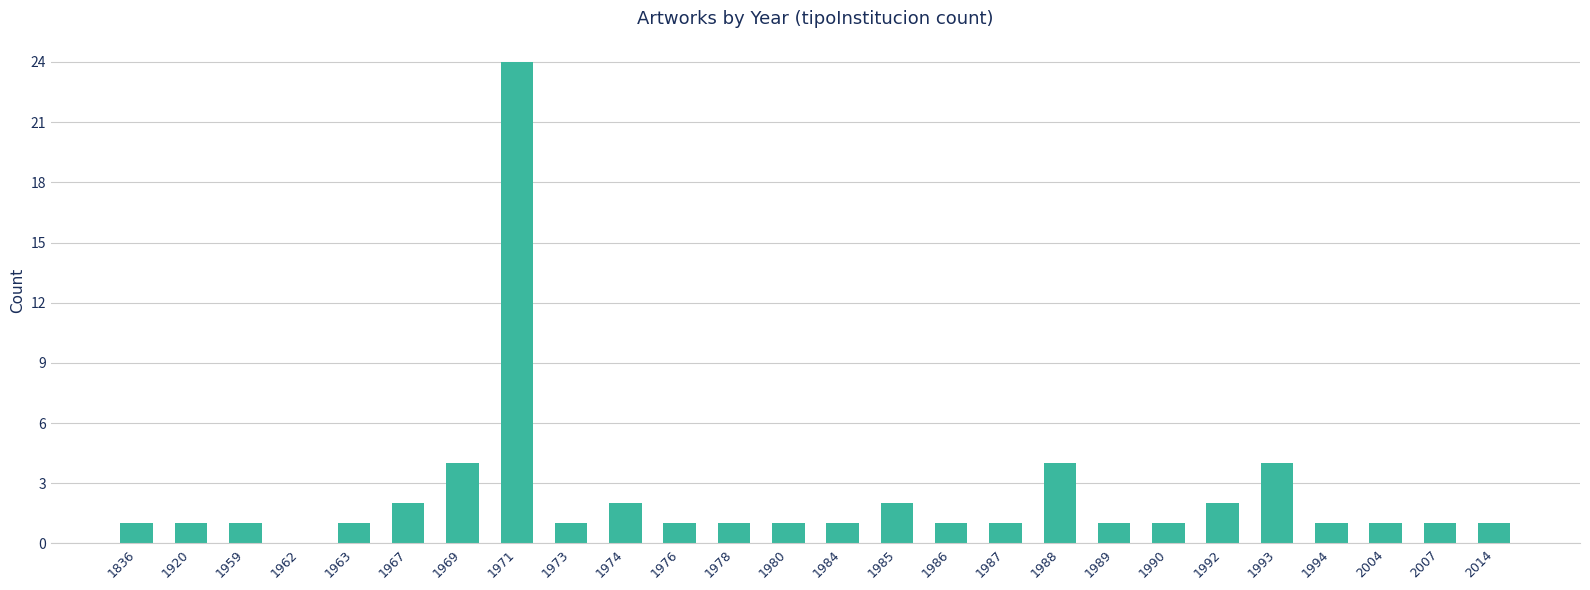

Which label corresponds to the largest value in the chart?

1971